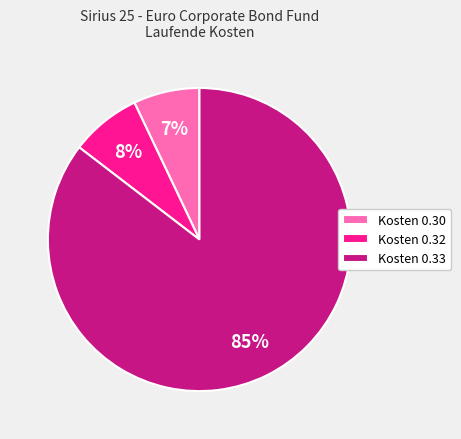

Is there a majority slice in this chart?

Yes